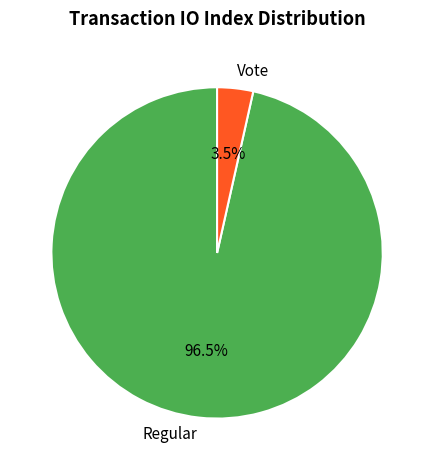

Is the sum of Regular and Vote greater than half?

Yes